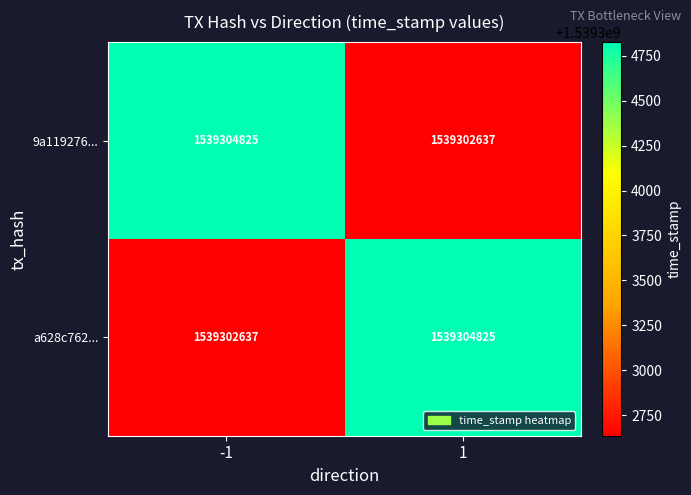

The a628c762... series shows 1539304825 at 1. True or false?

True